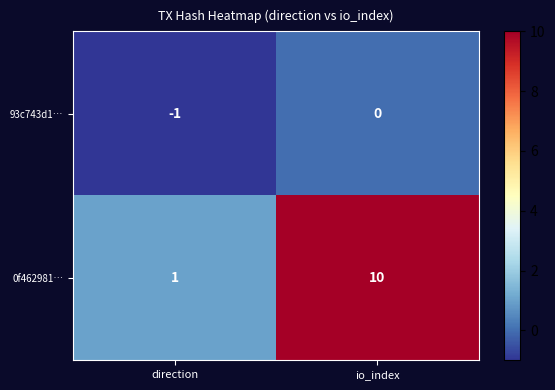

List the series in order of their peak value, lowest first.

93c743d1…, 0f462981…